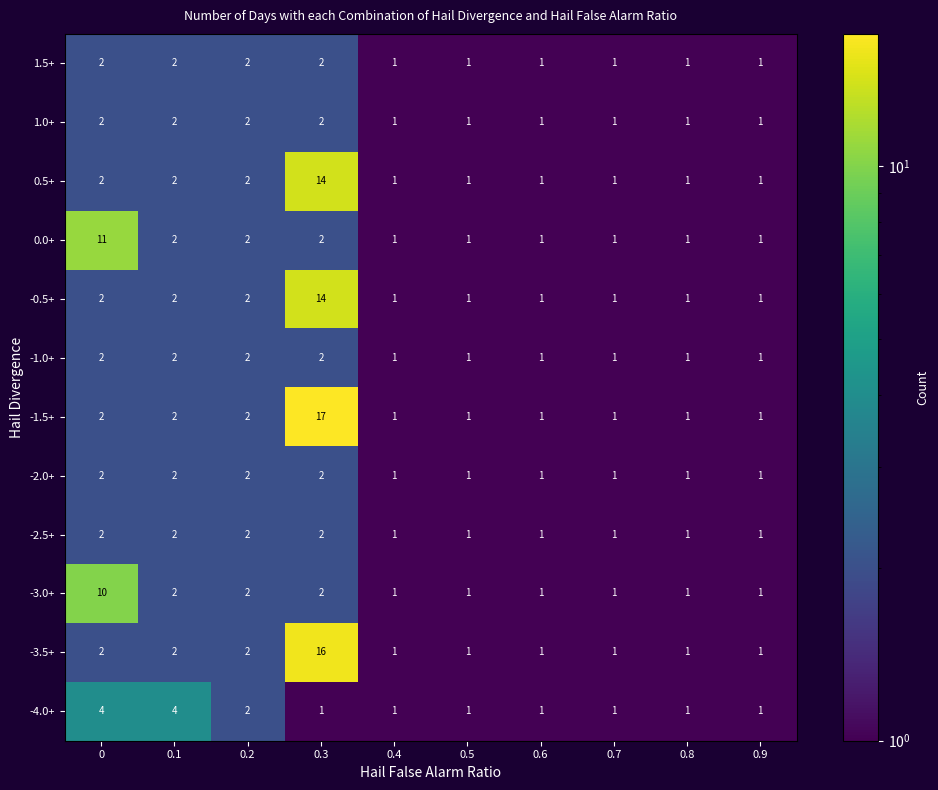

Which series has the largest range (max minus min)?

-1.5+